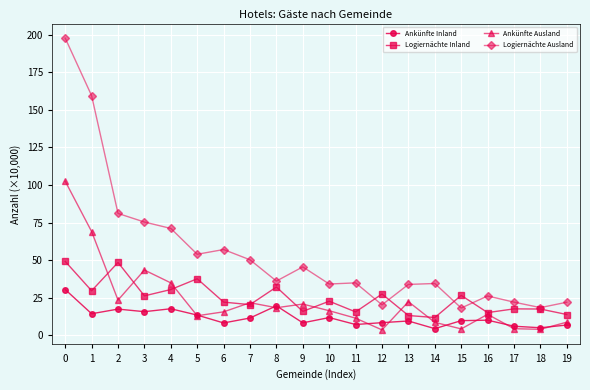

Where is the first local maximum for Ankünfte Inland?

2